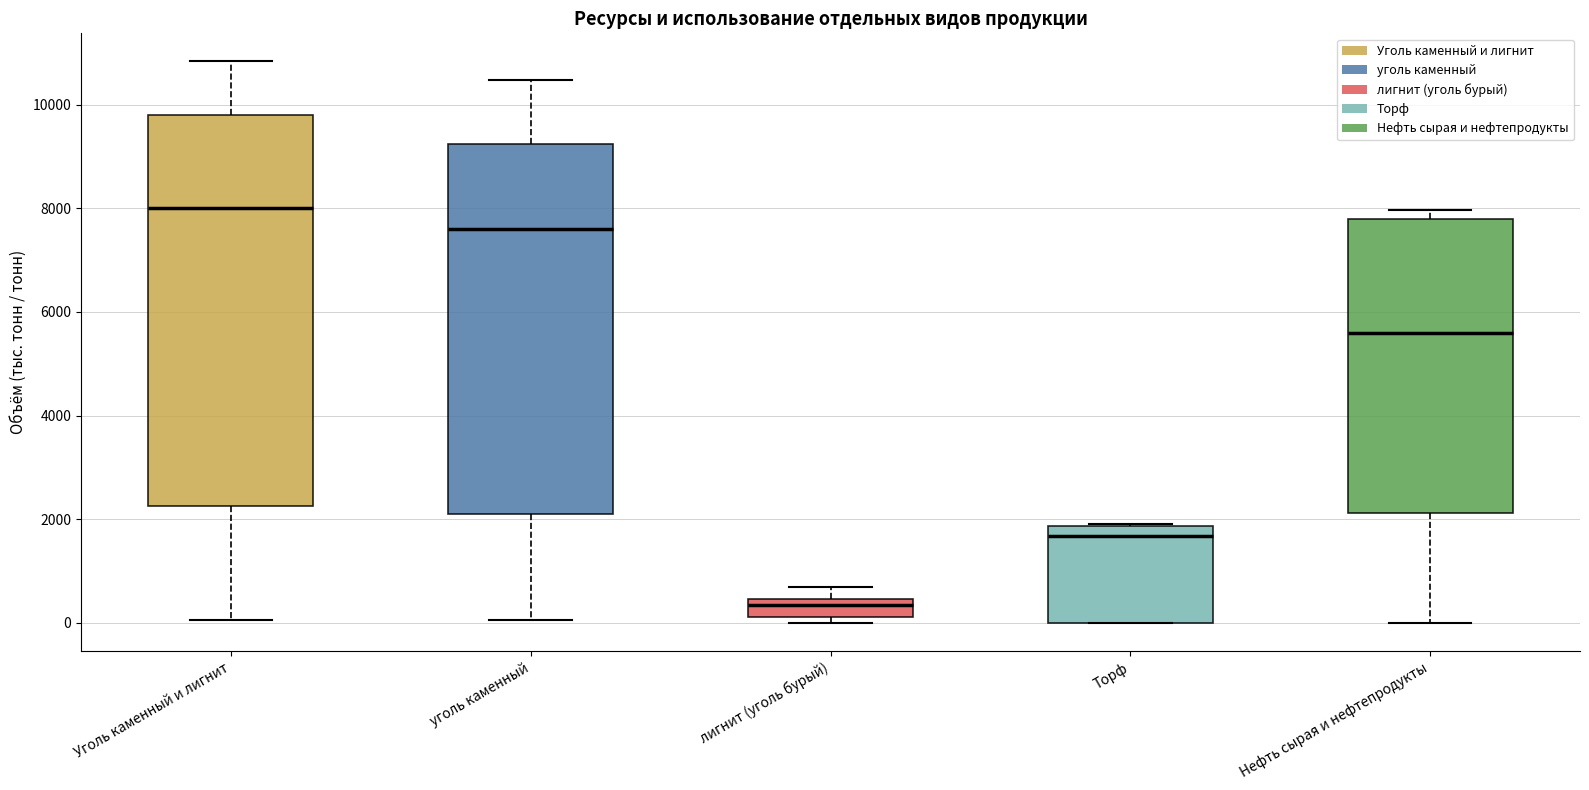

Reading left to right, transcribe this box plot: for each box, give where its median line is, the range the box spans, and where its two whiskers end, as read against the y-axis. The values are not printed on the chart, so give them approximately, as read against the axis.

Уголь каменный и лигнит: median 8000, box 2200 to 9800, whiskers 0 to 10800
уголь каменный: median 7600, box 2000 to 9200, whiskers 0 to 10400
лигнит (уголь бурый): median 400 (just below the box's upper edge), box 200 to 400, whiskers 0 to 600
Торф: median 1600, box 0 to 1800, whiskers 0 to 1800
Нефть сырая и нефтепродукты: median 5600, box 2200 to 7800, whiskers 0 to 8000